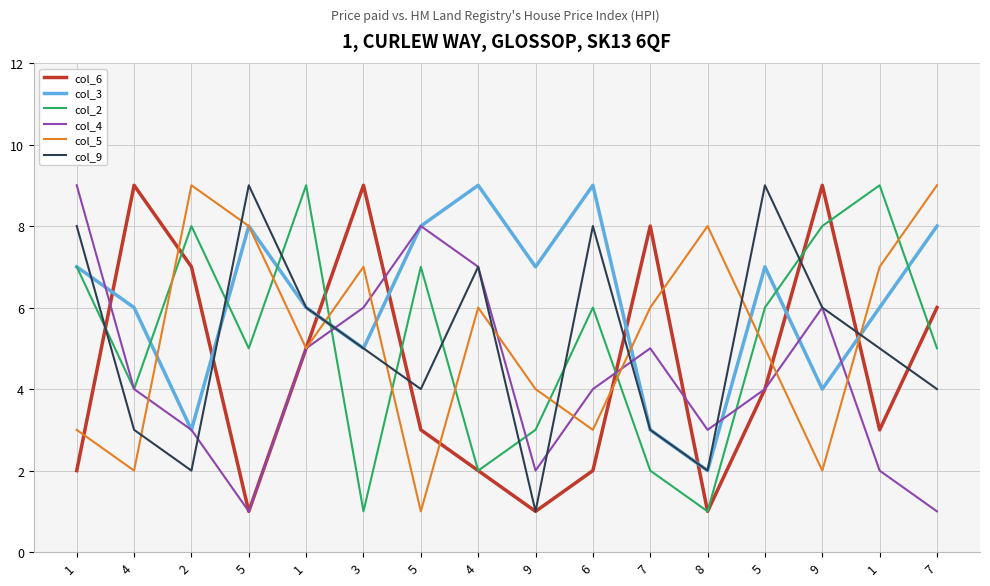

The value of col_9 at 8 is 0. True or false?

False